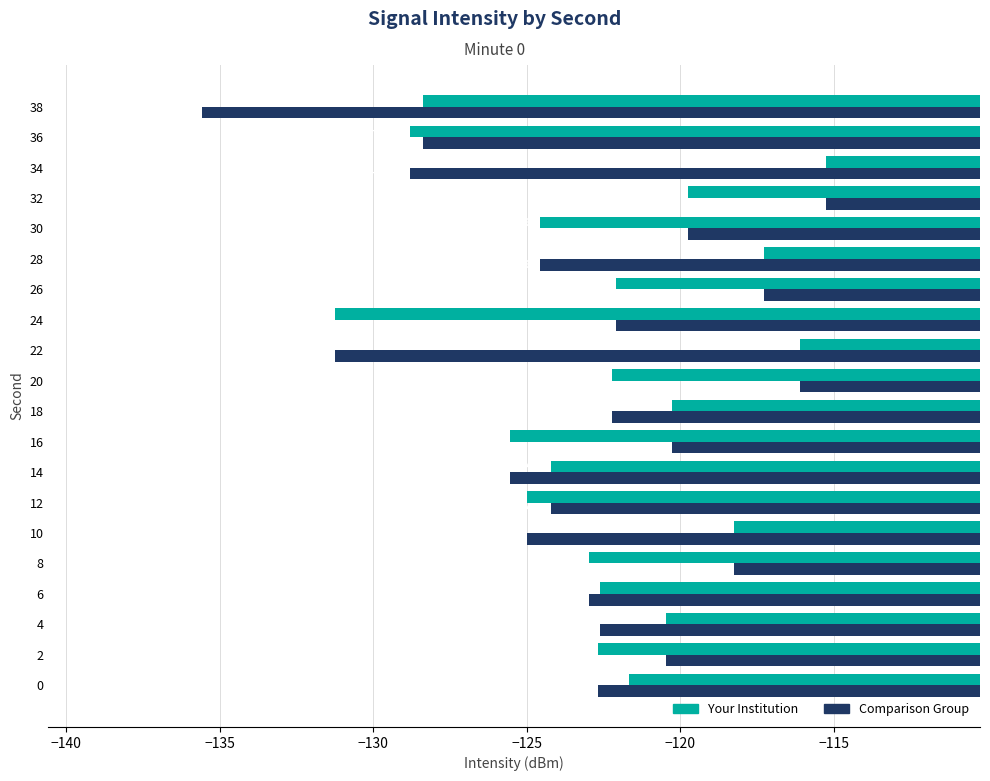

What is the sum of all Your Institution values?

-2449.4